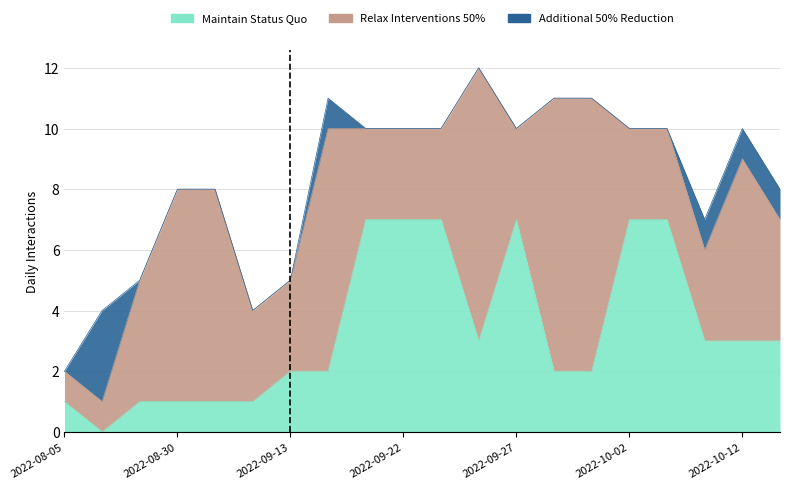

The value of Maintain Status Quo at 2022-10-13 is 3. True or false?

True